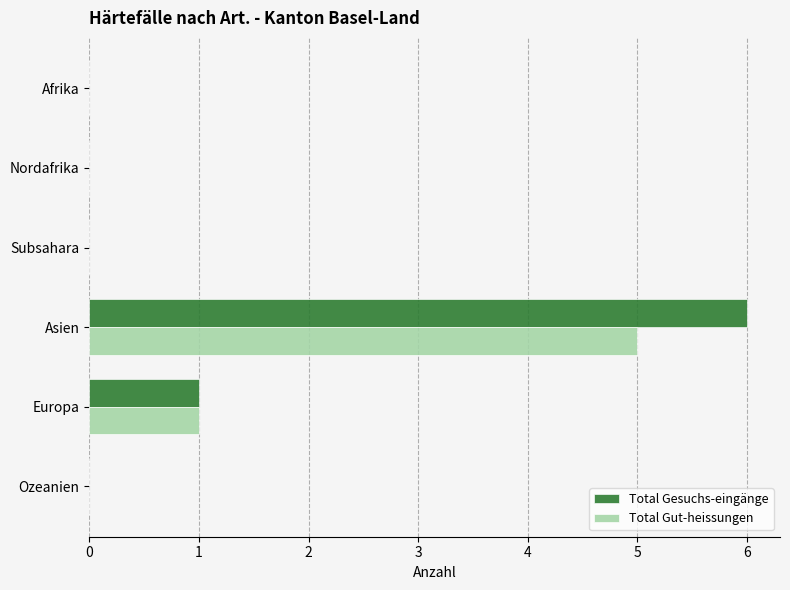

The value of Total Gesuchs-eingänge at Afrika is -3. True or false?

False